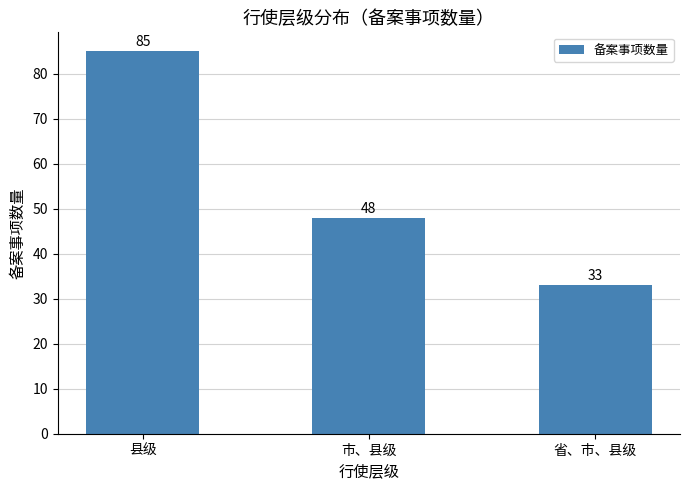

Between 市、县级 and 县级, which is larger?

县级